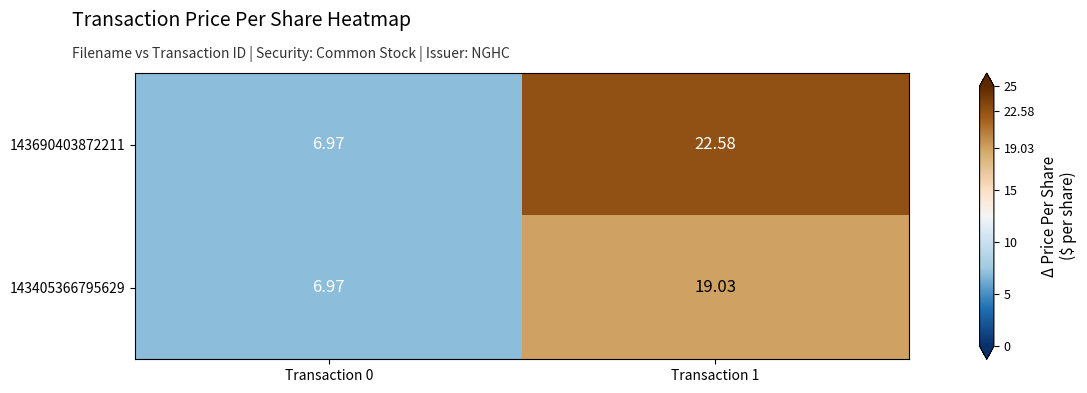

At which category does the chart reach its minimum across all series?

Transaction 0